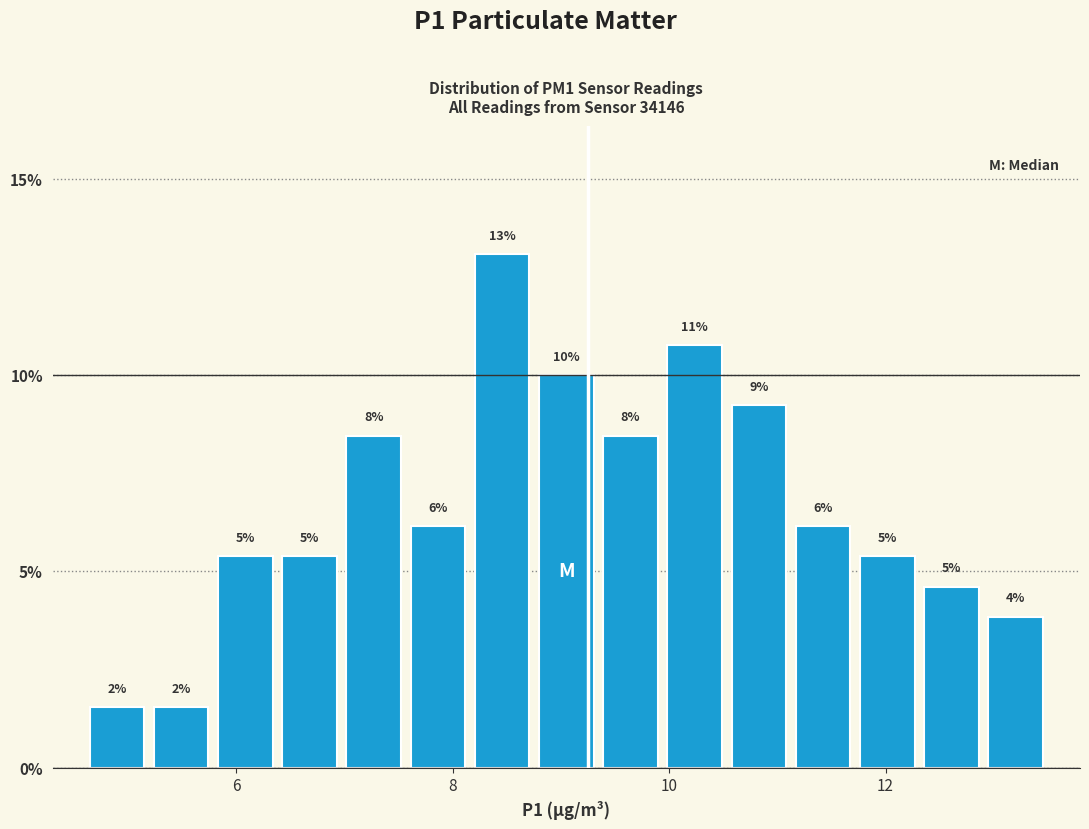

Around what value on the x-axis is the tallest bar? Give the approximate position of its centre, as read against the axis.

8.4